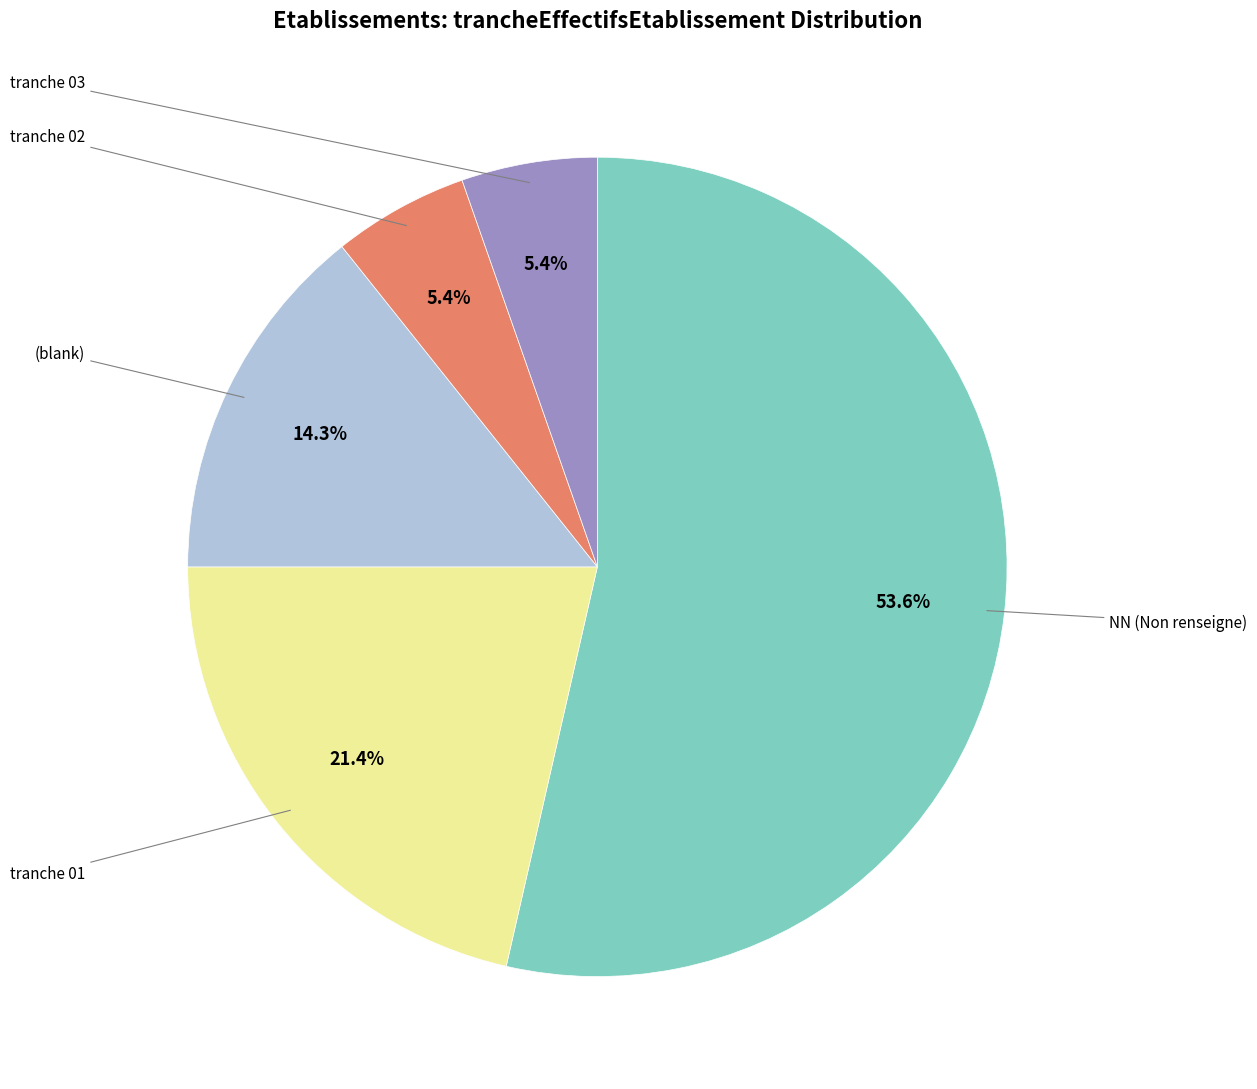

Is there any slice that represents more than half of the pie?

Yes